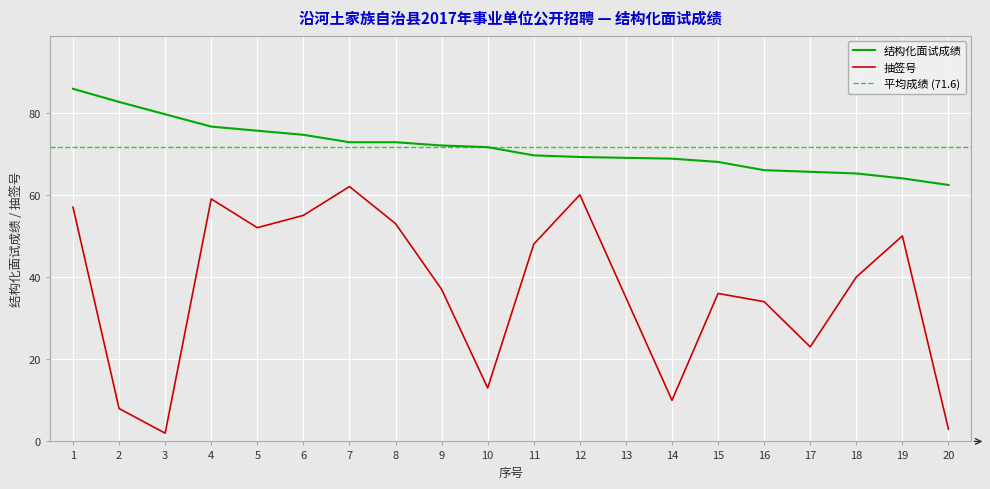

Rank the series at 7 from lowest to highest value.

抽签号, 结构化面试成绩